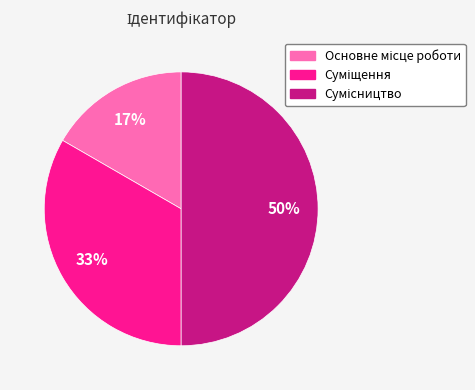

To the nearest percent, what is the average slice percentage?

33%